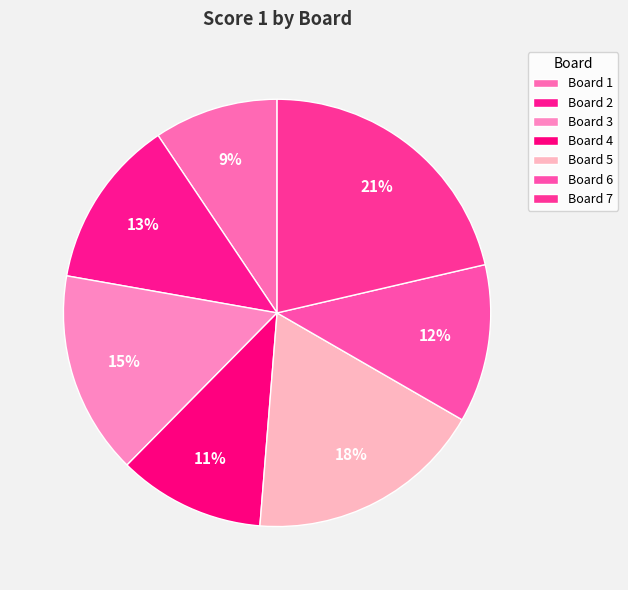

How many segments does this pie chart have?

7